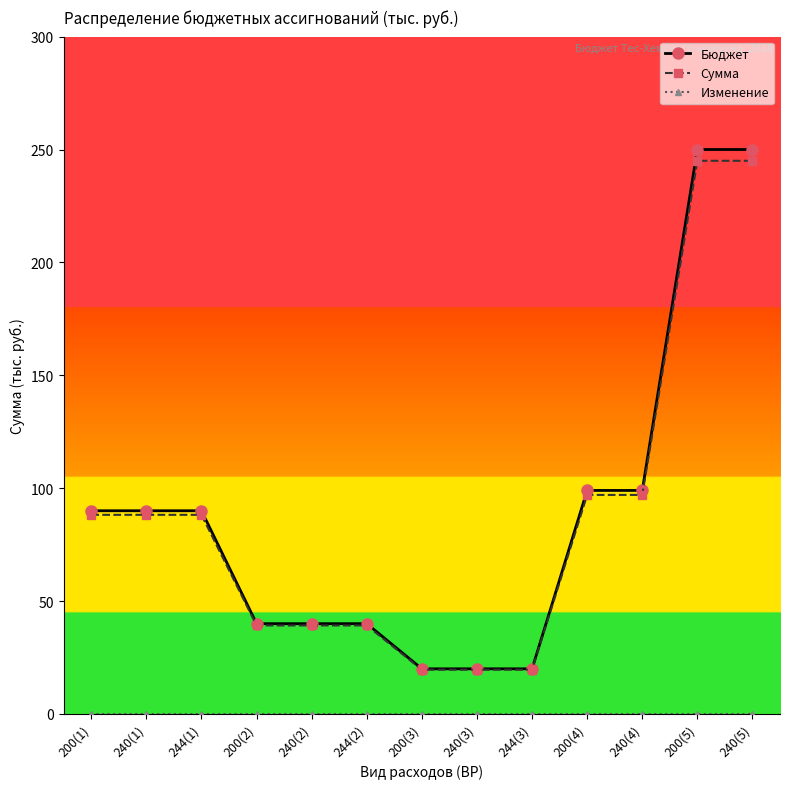

What position from the left is 200(5)?

12